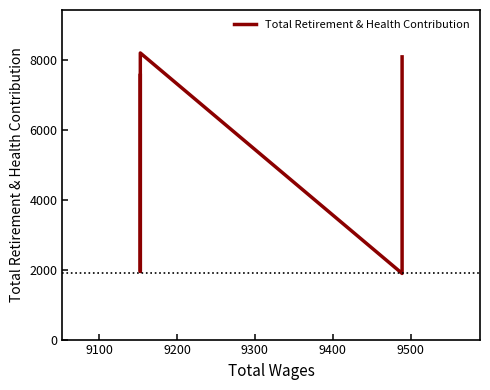

Is this an area chart (filled region under the line)?

No